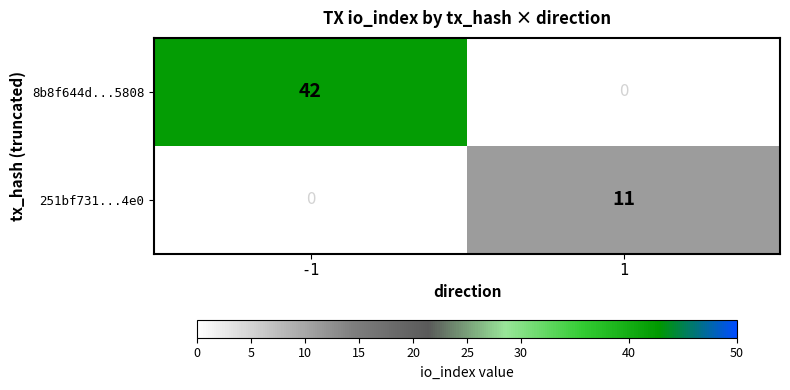

Rank the series by their maximum value, from highest to lowest.

8b8f644d...5808, 251bf731...4e0